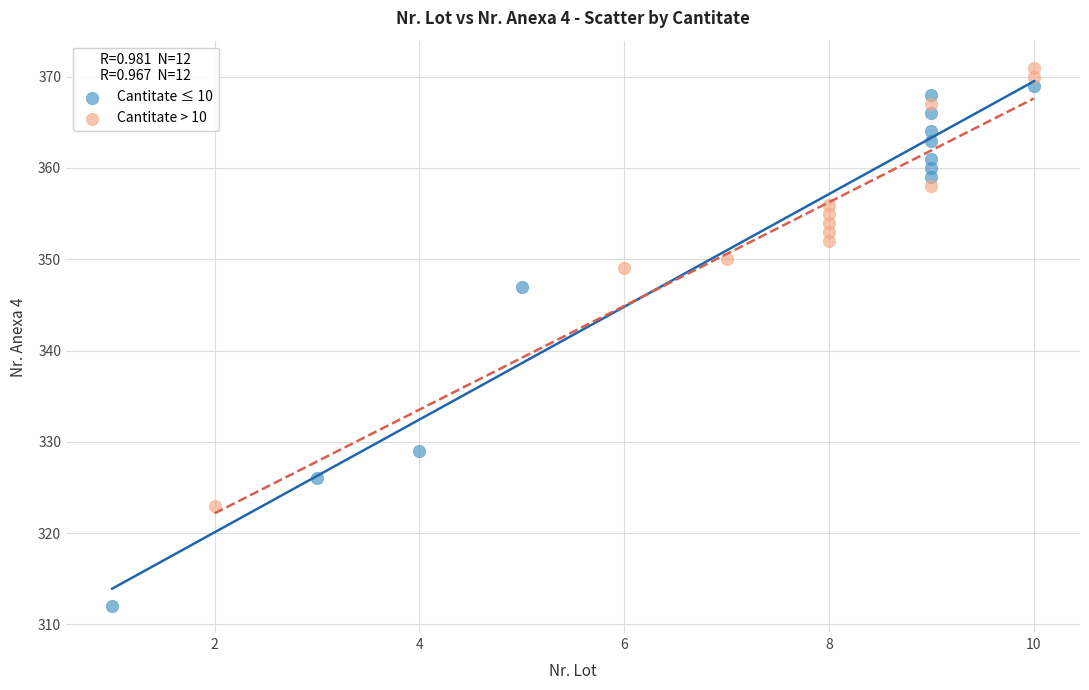

Which series has the largest Y range (max minus min)?

Cantitate ≤ 10